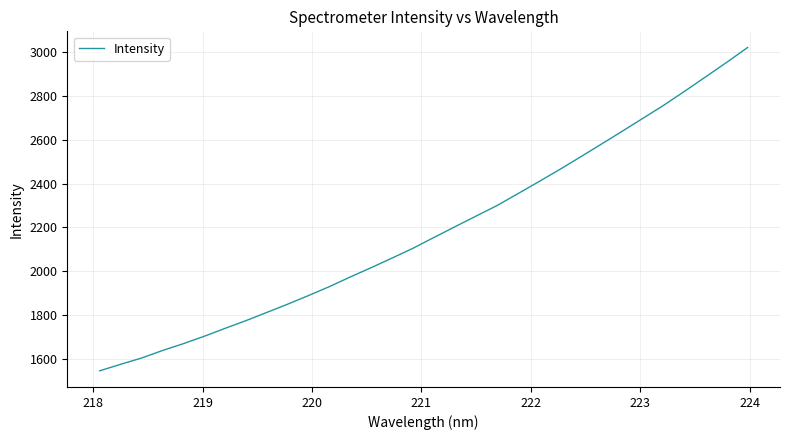

True or false: there are more than 2 points higher than both neighbors.

False